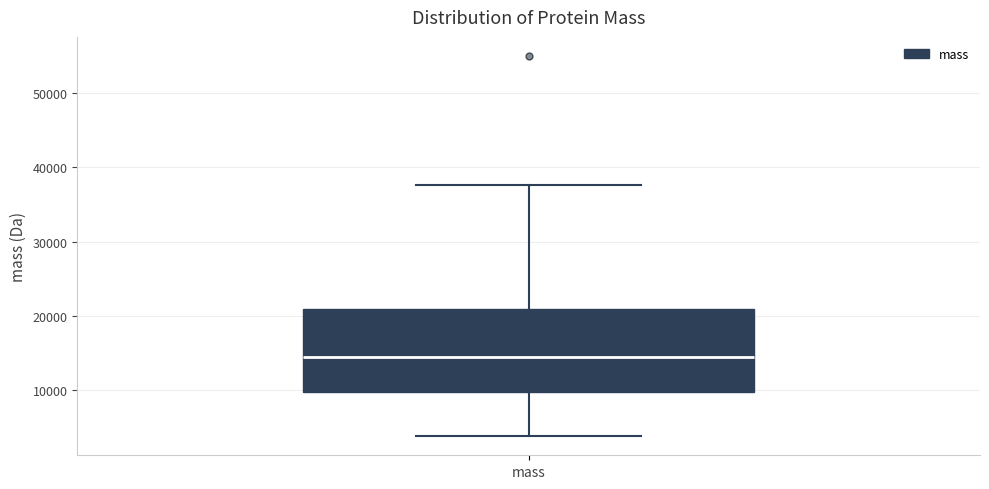

Transcribe this box plot: give where the median line is, the range the box spans, and where the two whiskers end, as read against the y-axis. The values are not printed on the chart, so give them approximately, as read against the axis.

median 14000, box 10000 to 21000, whiskers 4000 to 38000